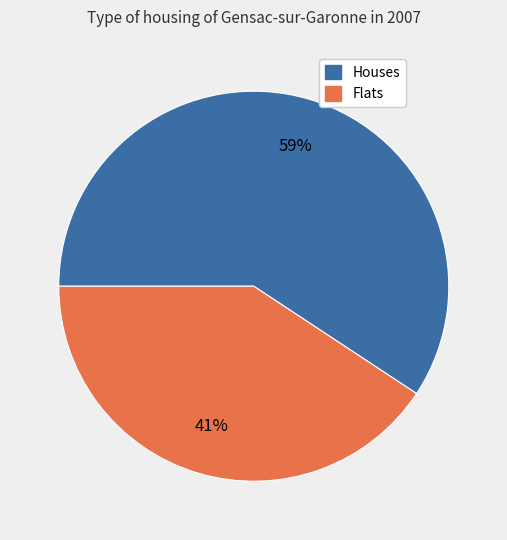

To the nearest percent, what is the average slice percentage?

50%